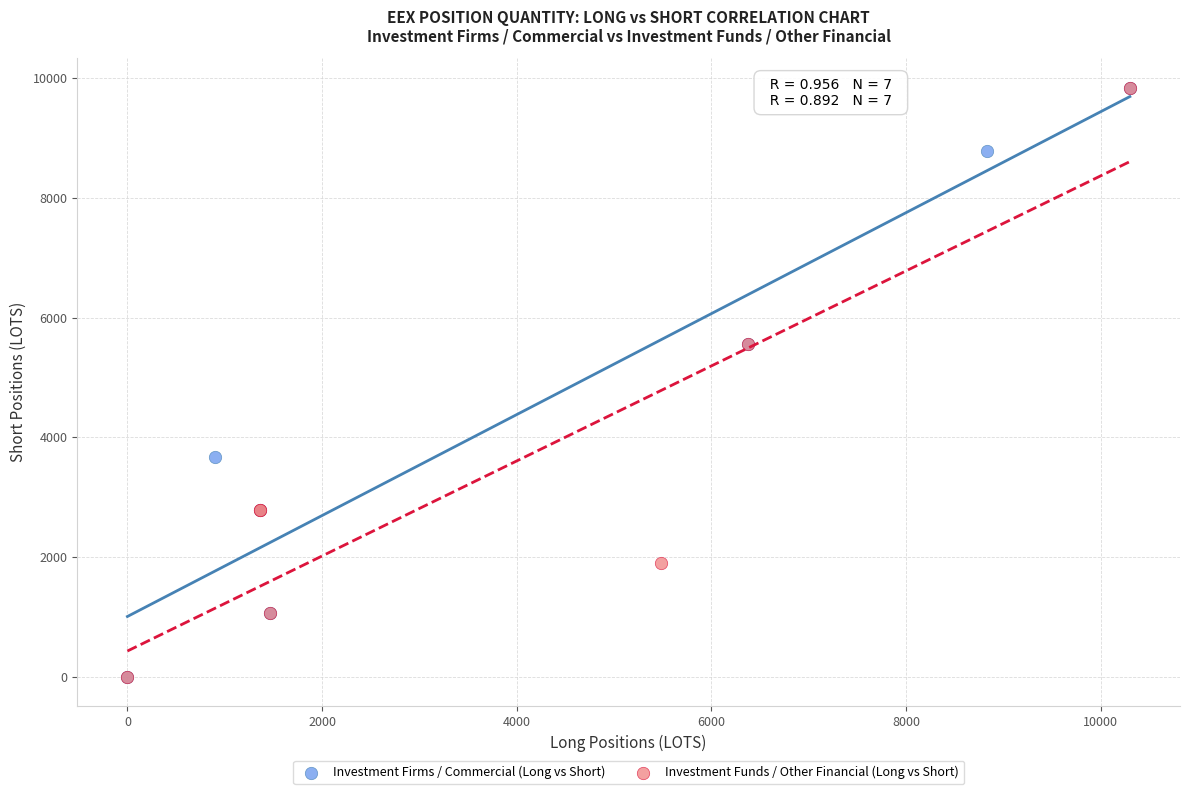

What are all the series names shown in the legend?

Investment Firms / Commercial (Long vs Short), Investment Funds / Other Financial (Long vs Short)